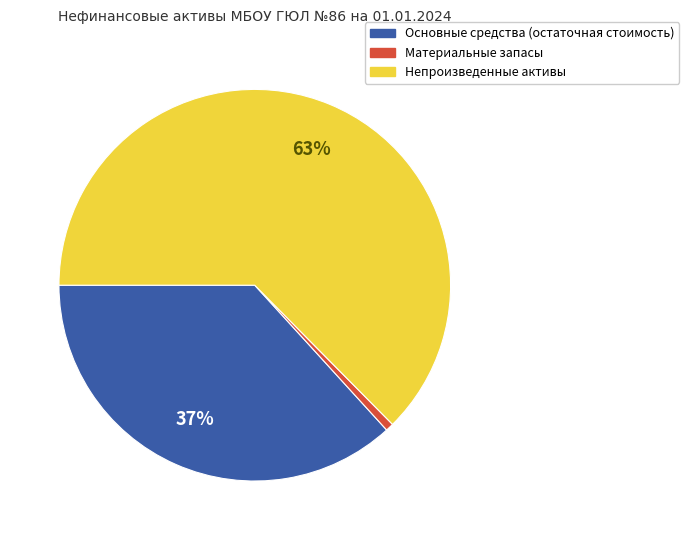

To the nearest percent, what is the difference between the Основные средства (остаточная стоимость) and Материальные запасы slice percentages?

36%